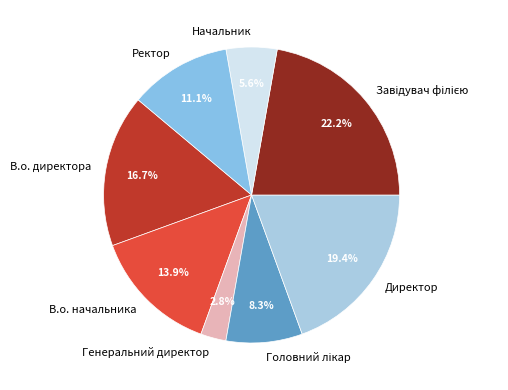

Which category has the smallest portion of the pie?

Генеральний директор